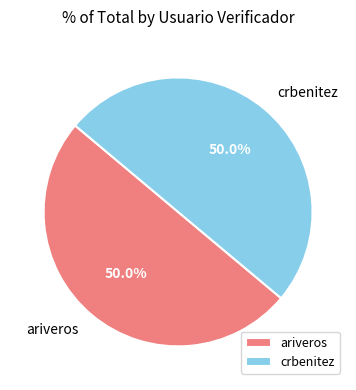

What is the ratio of the value at ariveros to the value at crbenitez?

1.0